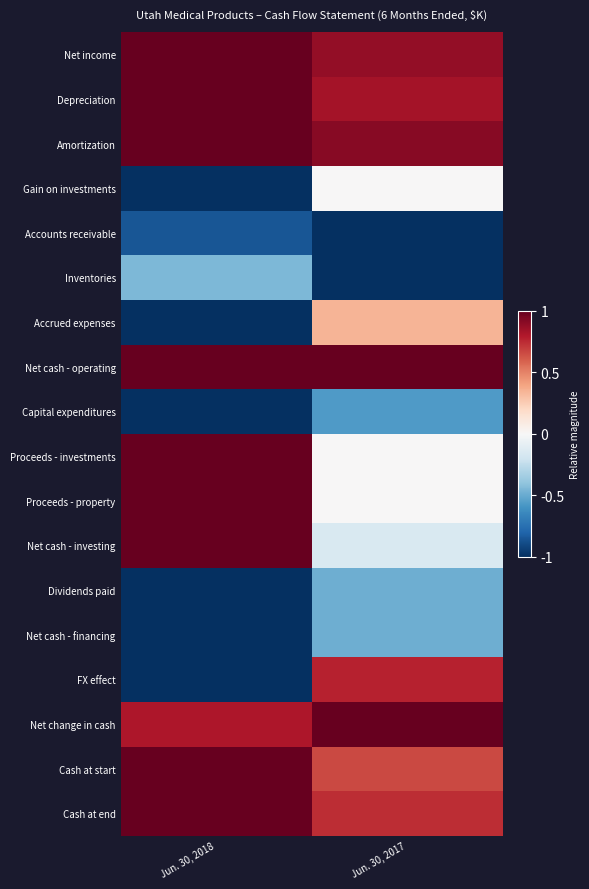

Reading left to right, transcribe all the data shown in this chart.

Net income: Jun. 30, 2018=1.0	Jun. 30, 2017=0.9
Depreciation: Jun. 30, 2018=1.0	Jun. 30, 2017=0.8
Amortization: Jun. 30, 2018=1.0	Jun. 30, 2017=0.9
Gain on investments: Jun. 30, 2018=-1.0	Jun. 30, 2017=0.0
Accounts receivable: Jun. 30, 2018=-0.9	Jun. 30, 2017=-1.0
Inventories: Jun. 30, 2018=-0.5	Jun. 30, 2017=-1.0
Accrued expenses: Jun. 30, 2018=-1.0	Jun. 30, 2017=0.3
Net cash - operating: Jun. 30, 2018=1.0	Jun. 30, 2017=1.0
Capital expenditures: Jun. 30, 2018=-1.0	Jun. 30, 2017=-0.6
Proceeds - investments: Jun. 30, 2018=1.0	Jun. 30, 2017=0.0
Proceeds - property: Jun. 30, 2018=1.0	Jun. 30, 2017=0.0
Net cash - investing: Jun. 30, 2018=1.0	Jun. 30, 2017=-0.2
Dividends paid: Jun. 30, 2018=-1.0	Jun. 30, 2017=-0.5
Net cash - financing: Jun. 30, 2018=-1.0	Jun. 30, 2017=-0.5
FX effect: Jun. 30, 2018=-1.0	Jun. 30, 2017=0.8
Net change in cash: Jun. 30, 2018=0.8	Jun. 30, 2017=1.0
Cash at start: Jun. 30, 2018=1.0	Jun. 30, 2017=0.7
Cash at end: Jun. 30, 2018=1.0	Jun. 30, 2017=0.7